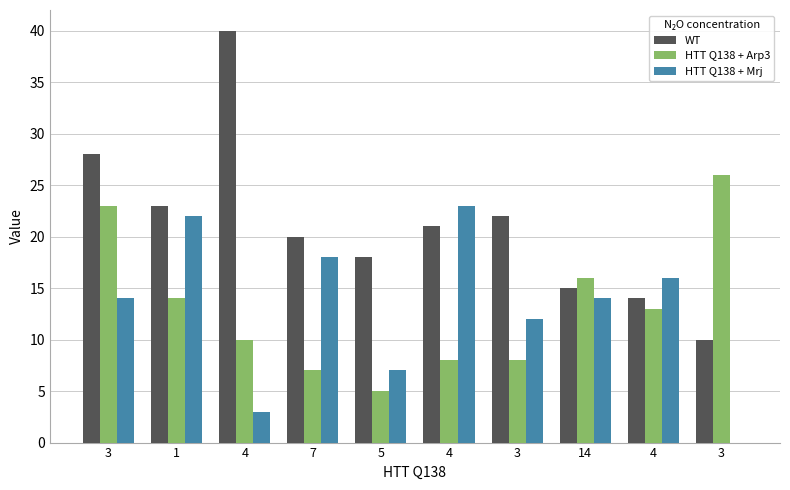

Between 3 and 4, which series saw the biggest shift?

HTT Q138 + Arp3